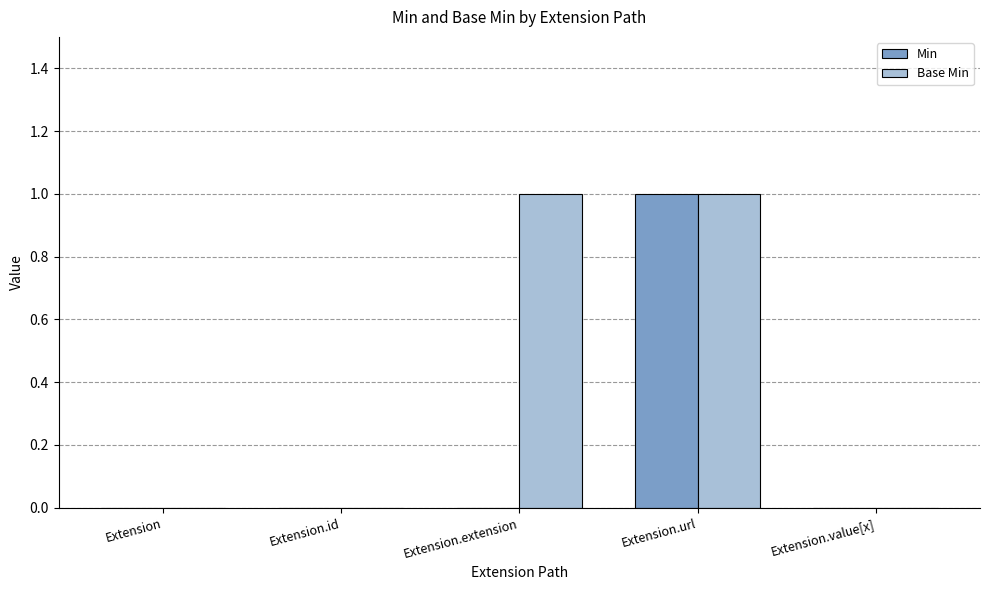

Reading left to right, transcribe all the data shown in this chart.

Min: Extension=0	Extension.id=0	Extension.extension=0	Extension.url=1	Extension.value[x]=0
Base Min: Extension=0	Extension.id=0	Extension.extension=1	Extension.url=1	Extension.value[x]=0